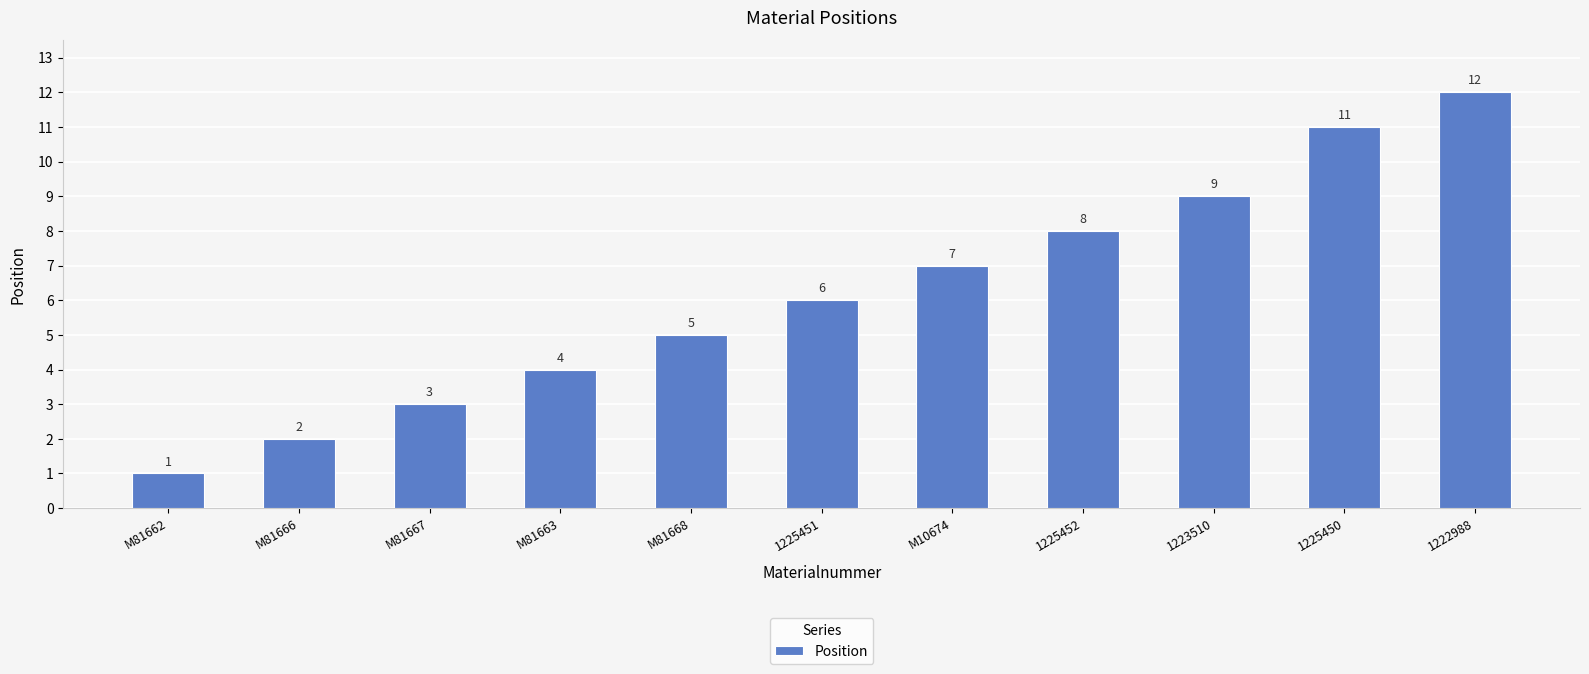

Which has a higher value, 1223510 or M81667?

1223510